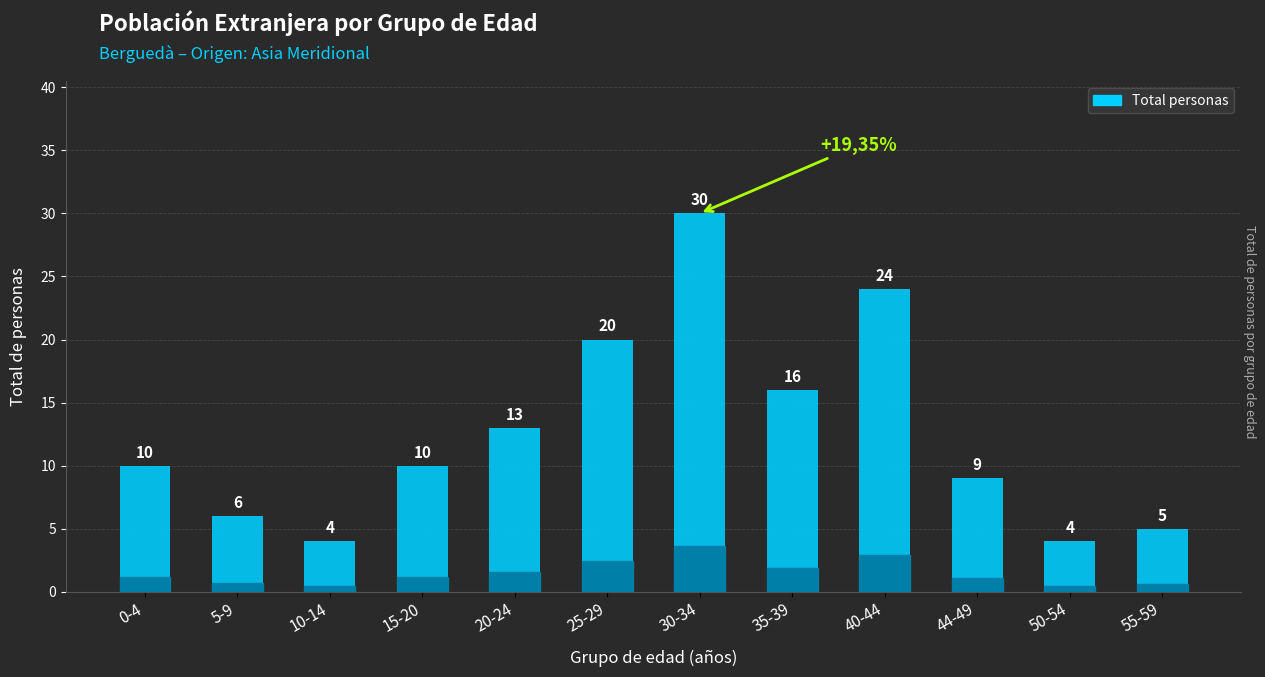

How many bars are there in total?

12